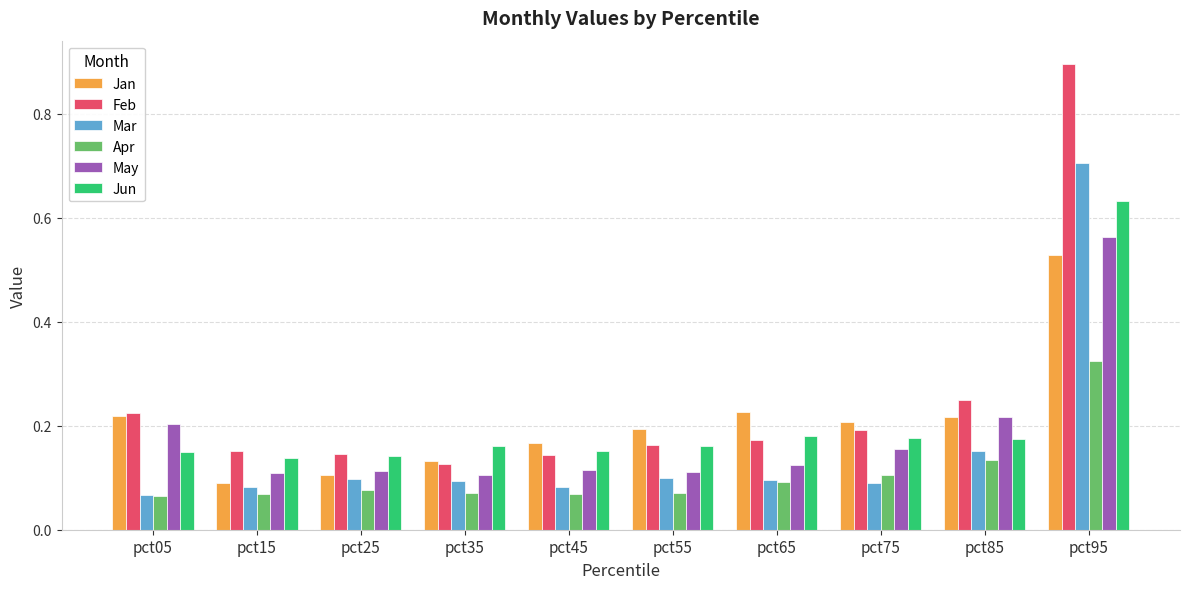

True or false: Apr has a value of 0.1 at pct35.

True